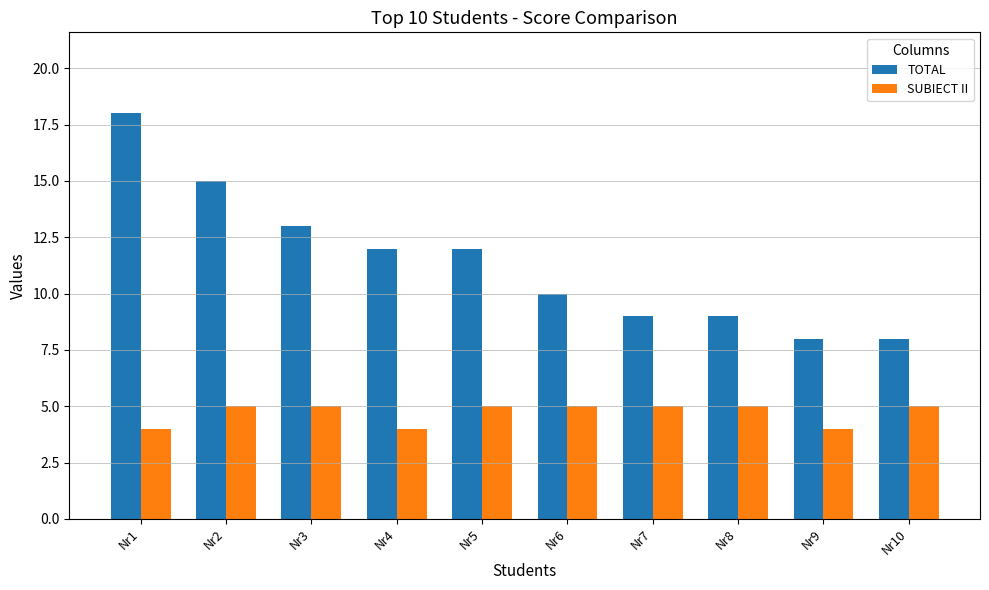

What is the spread (max minus min) of values at Nr6?

5